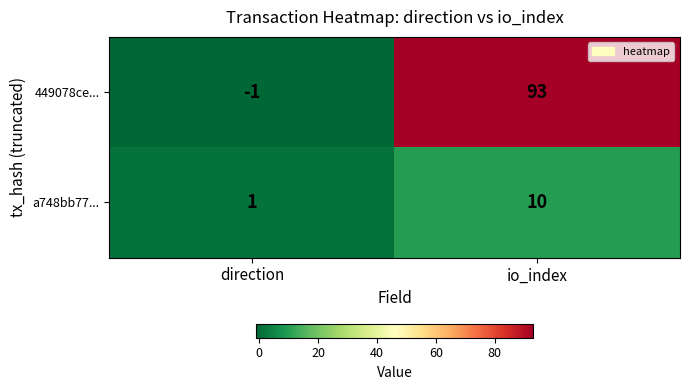

Reading left to right, extract all data points from this chart.

449078ce...: direction=-1	io_index=93
a748bb77...: direction=1	io_index=10